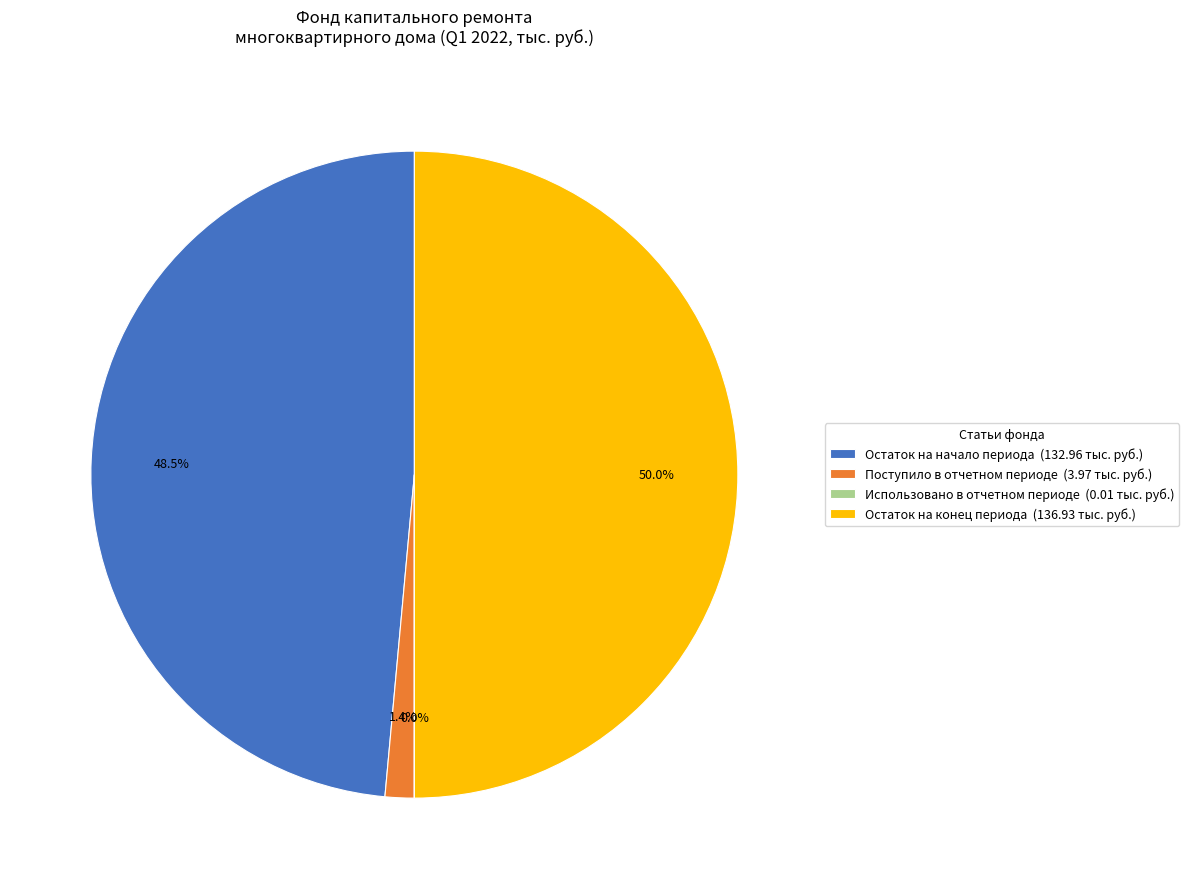

Which slice is the largest?

Остаток на конец периода (136.93 тыс. руб.)